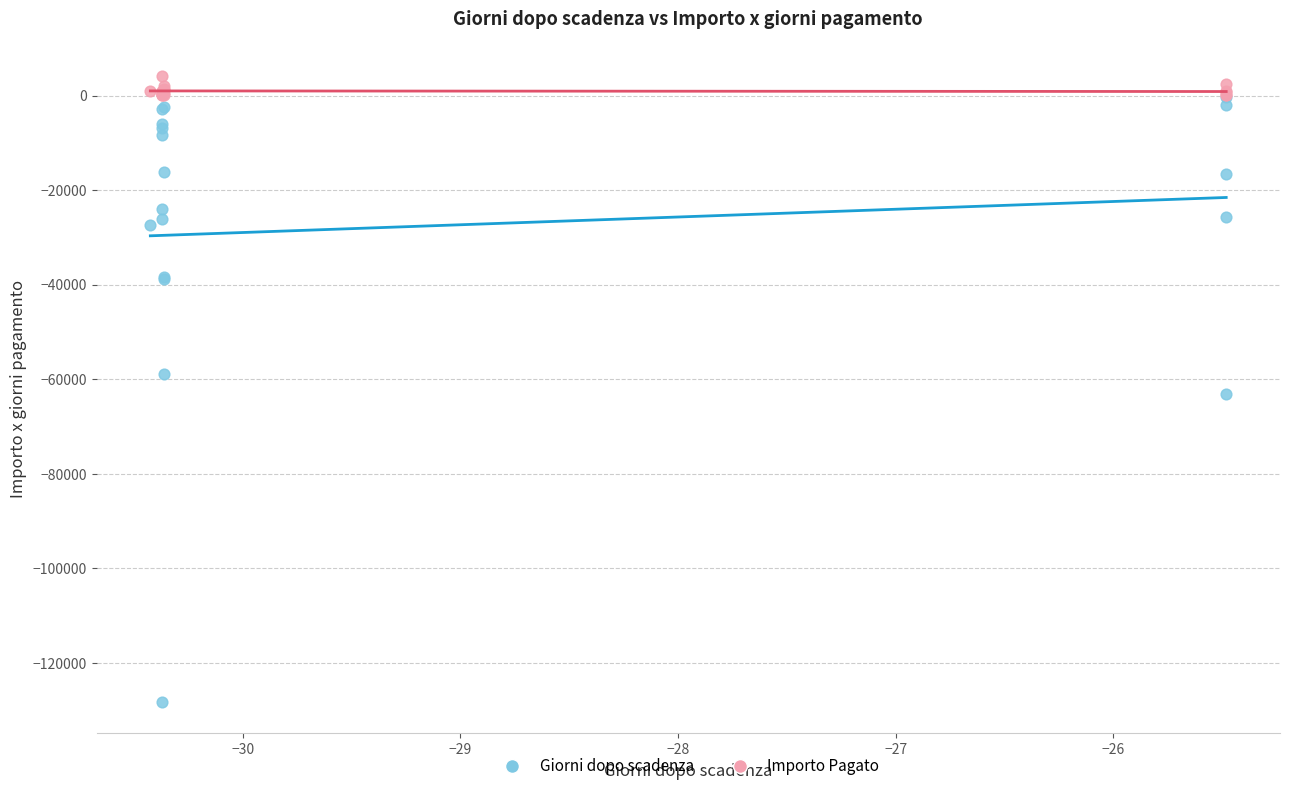

Which series contains the highest Y value?

Importo Pagato